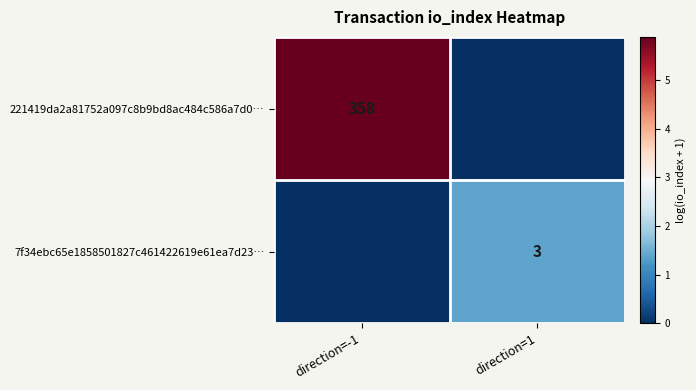

Rank the series at direction=1 from highest to lowest value.

7f34ebc65e1858501827c461422619e61ea7d23…, 221419da2a81752a097c8b9bd8ac484c586a7d0…